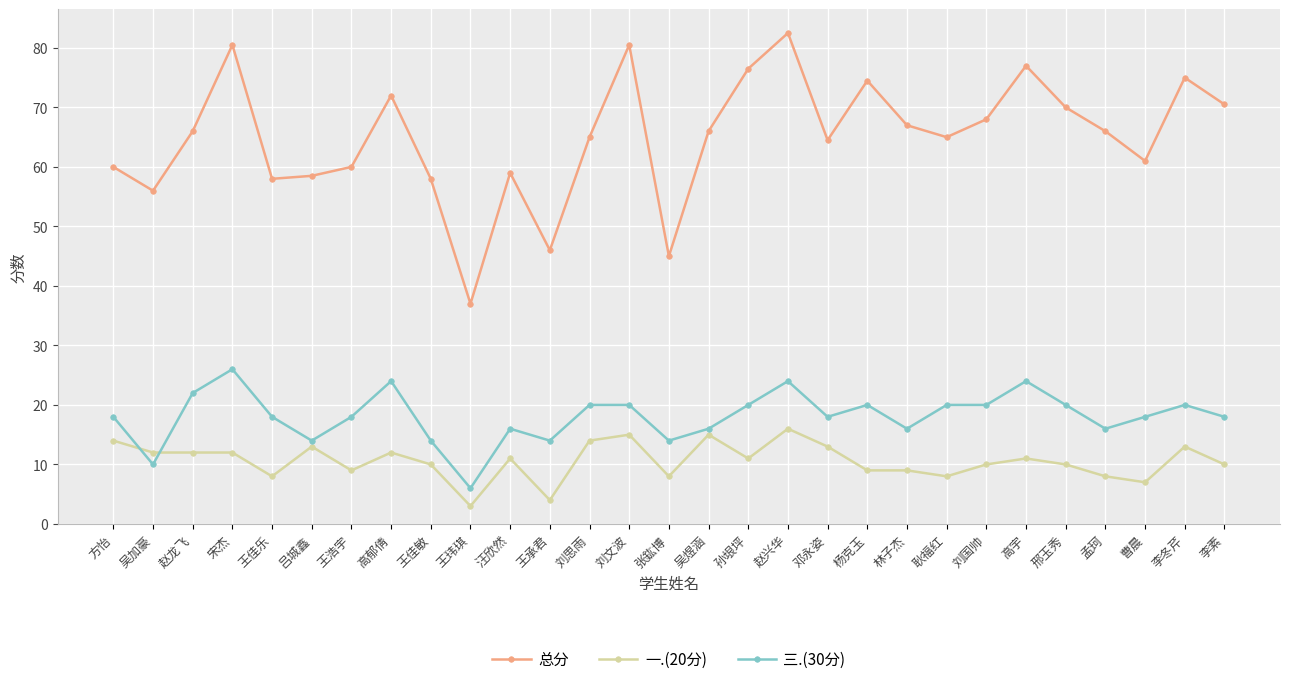

Does the chart display data point markers on the line(s)?

Yes